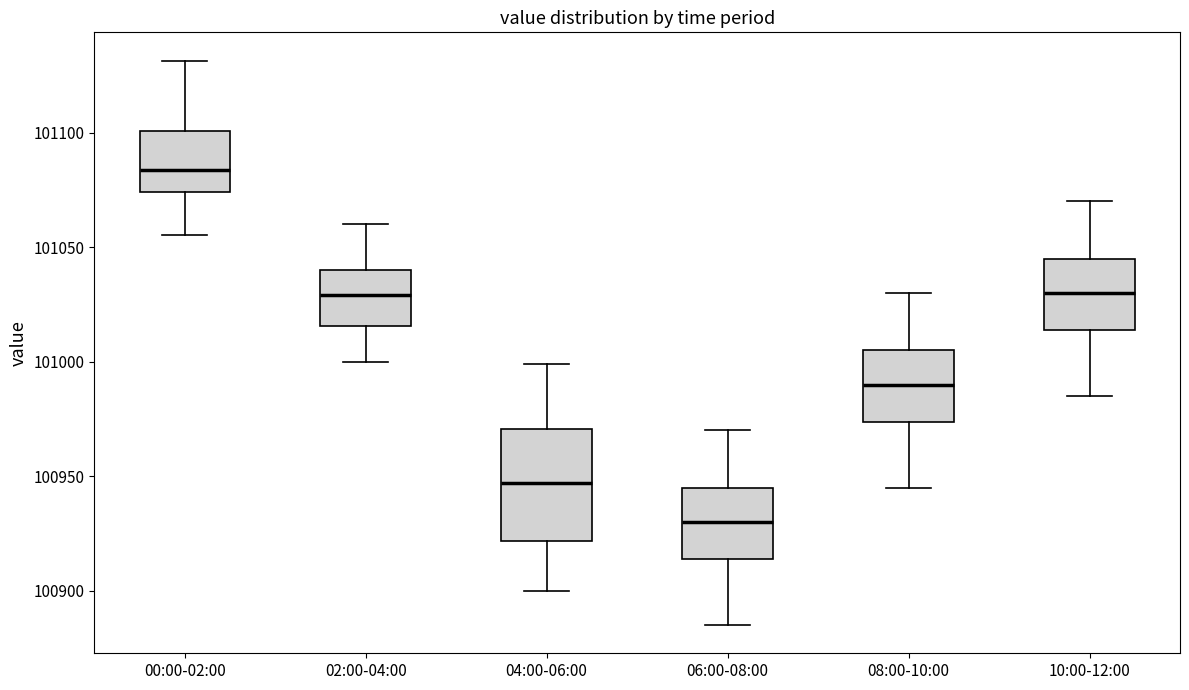

Comparing the boxes themselves (not the whiskers), which one is the tallest?

04:00-06:00